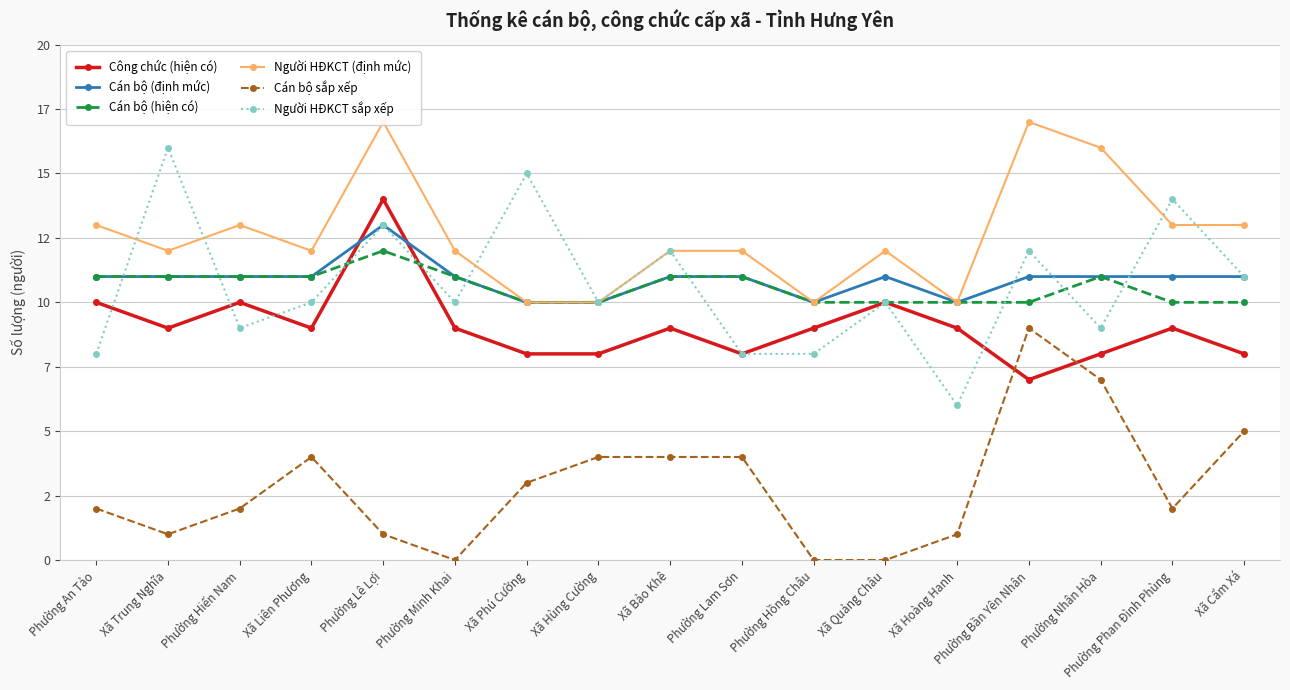

What is the total value across all series at Phường Lê Lợi?

70